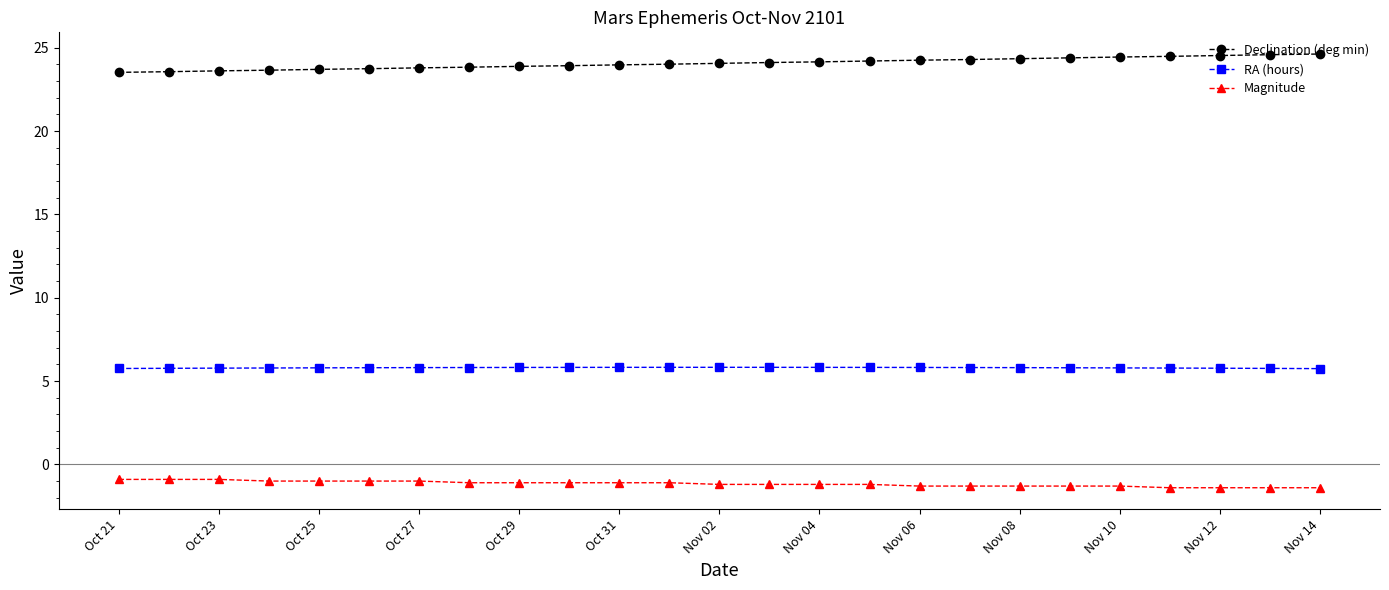

Count the number of categories in the chart.

25